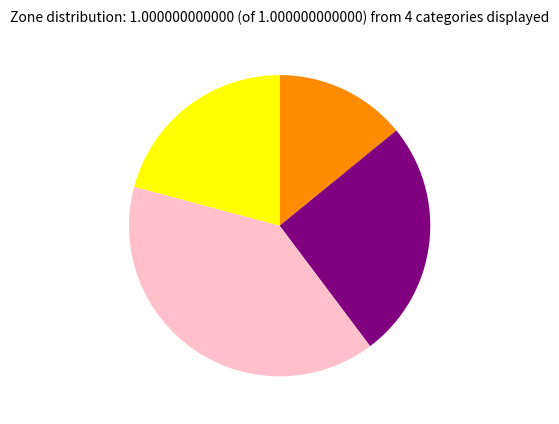

Is there any slice that represents more than half of the pie?

No